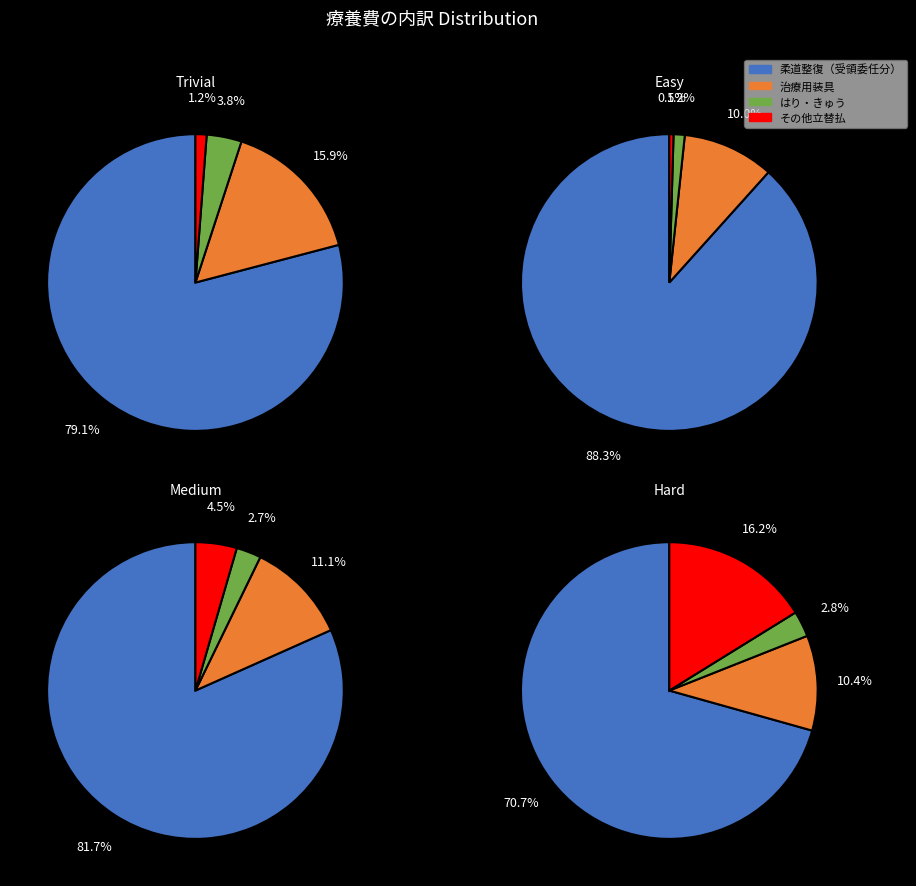

Which series has the widest spread of values?

柔道整復（受領委任分）